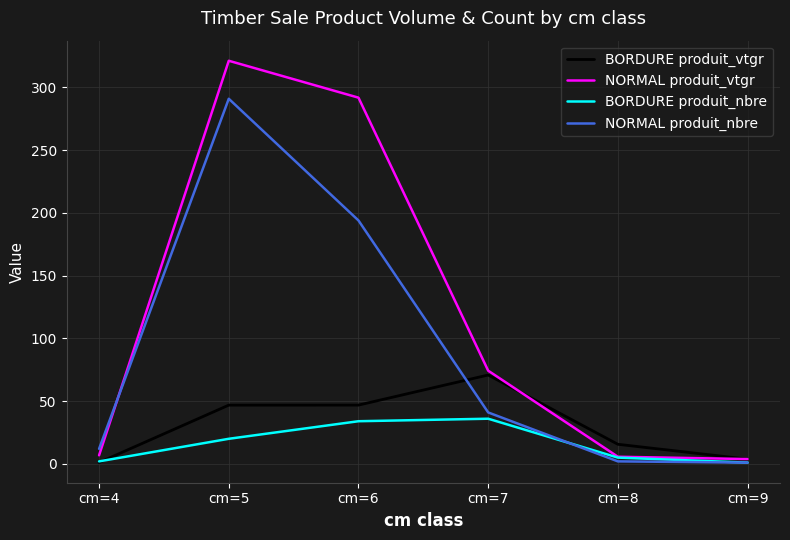

At which category does NORMAL produit_nbre reach its first local peak?

cm=5